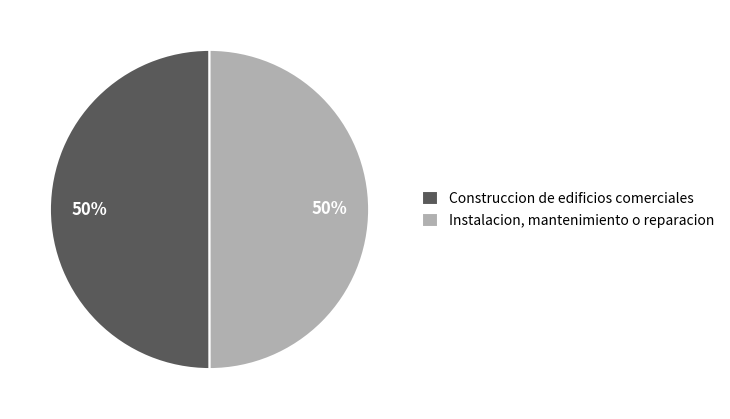

Do Construccion de edificios comerciales and Instalacion, mantenimiento o reparacion together represent more than half of the pie?

Yes